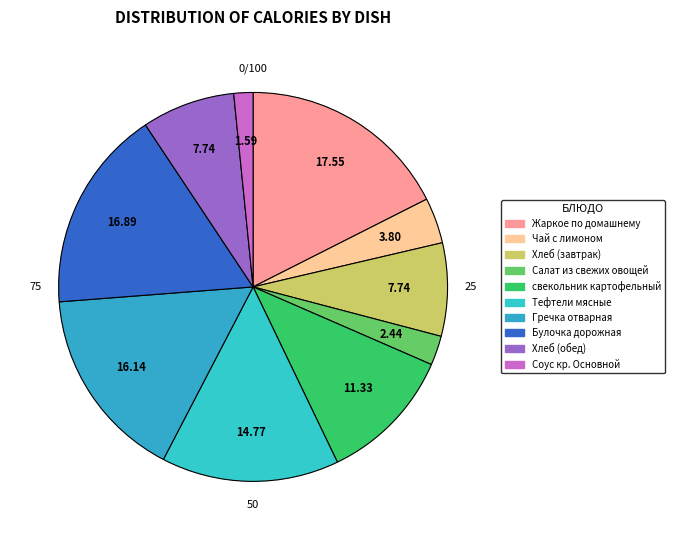

What is the largest slice in the pie chart?

Жаркое по домашнему